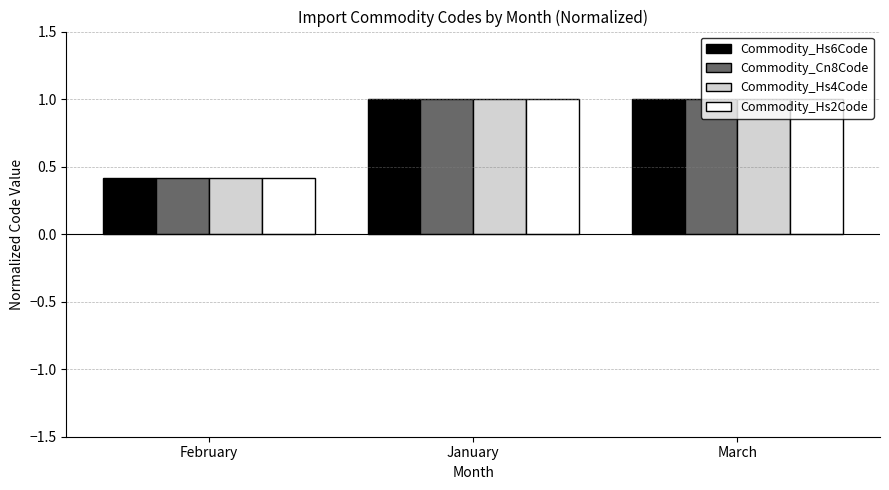

Reading right to left, what are all the values shown in this chart?

Commodity_Hs6Code: March=1.0	January=1.0	February=0.4
Commodity_Cn8Code: March=1.0	January=1.0	February=0.4
Commodity_Hs4Code: March=1.0	January=1.0	February=0.4
Commodity_Hs2Code: March=1.0	January=1.0	February=0.4